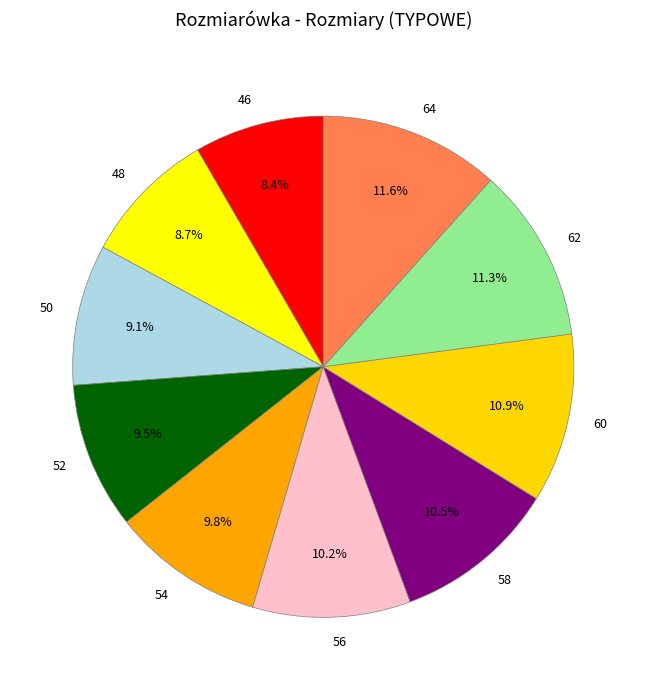

What is the ratio of the value at 46 to the value at 58?

0.8